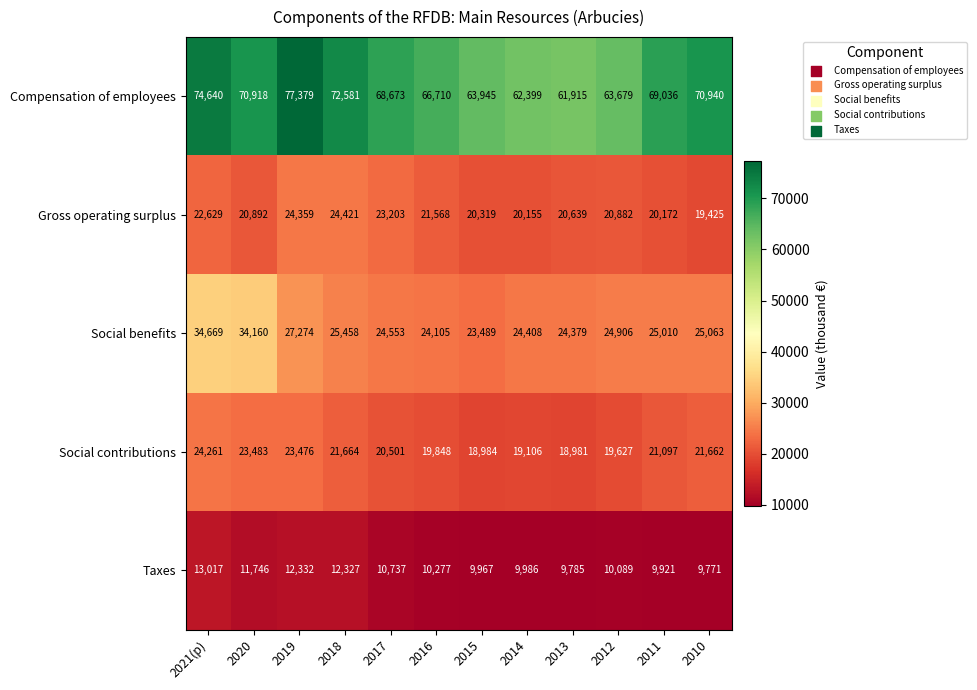

What value does the Compensation of employees series have at 2021(p), to the nearest 50?

74650